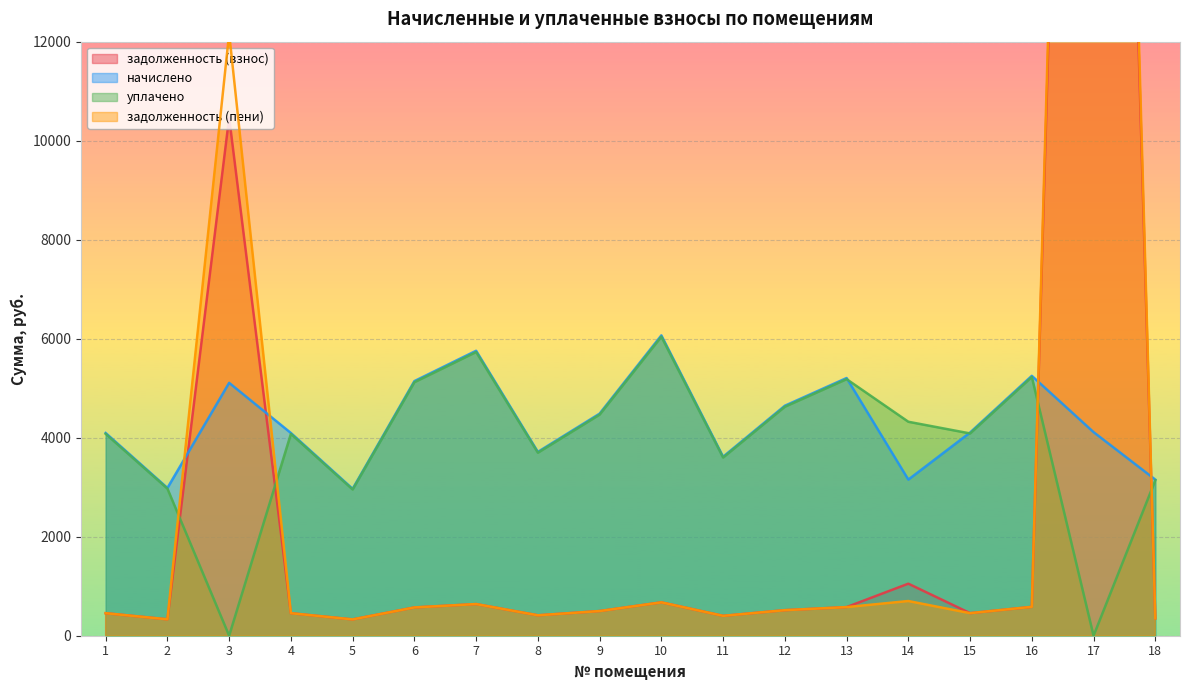

Does the chart display data point markers on the line(s)?

No